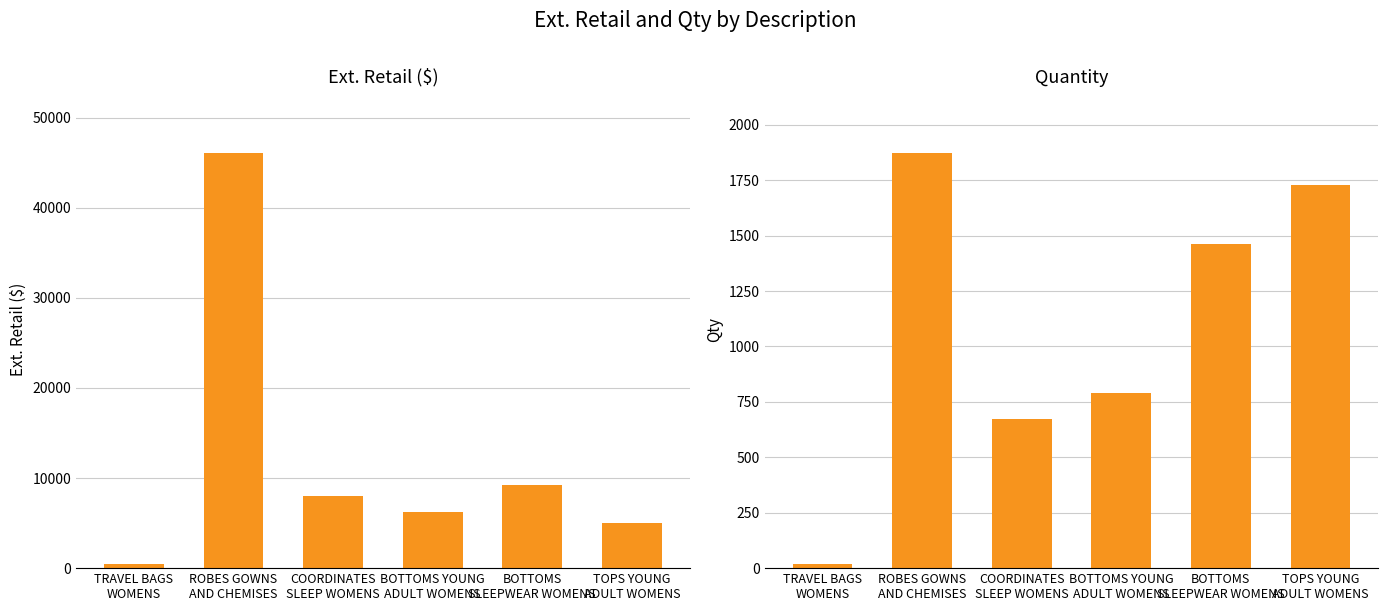

At how many categories does at least one series exceed 44574?

1